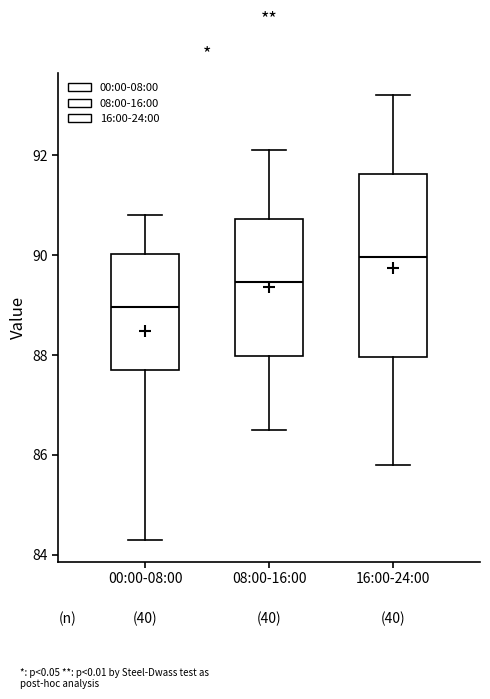

Reading left to right, transcribe this box plot: for each box, give where its median line is, the range the box spans, and where its two whiskers end, as read against the y-axis. The values are not printed on the chart, so give them approximately, as read against the axis.

00:00-08:00: median 89.0, box 87.8 to 90.0, whiskers 84.4 to 90.8
08:00-16:00: median 89.4, box 88.0 to 90.8, whiskers 86.6 to 92.2
16:00-24:00: median 90.0, box 88.0 to 91.6, whiskers 85.8 to 93.2